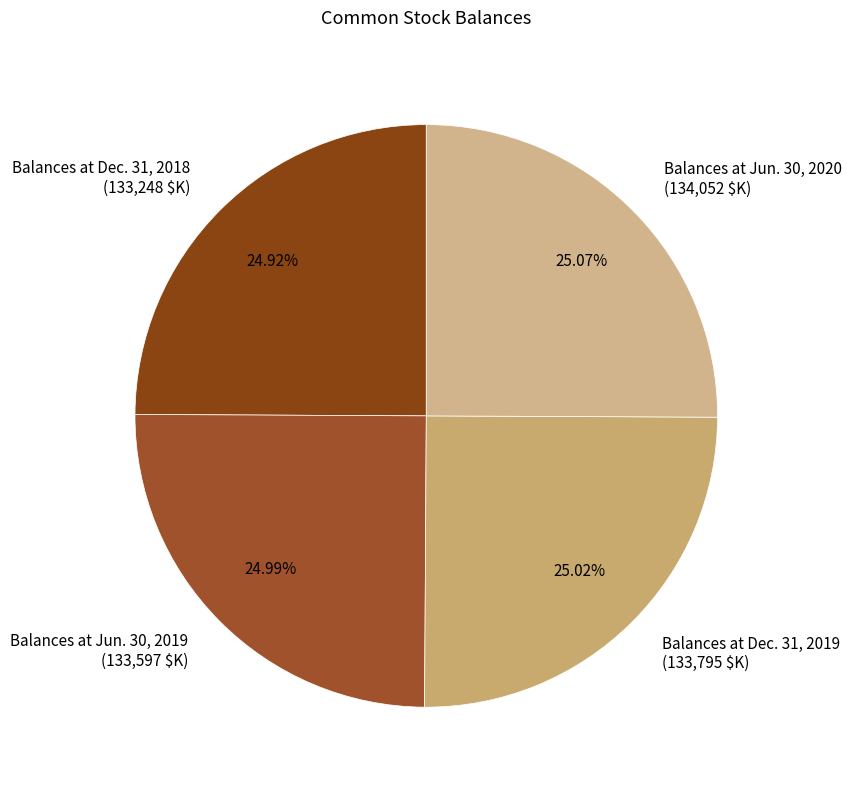

To the nearest percent, what percentage of the pie is Balances at Jun. 30, 2020?

25%